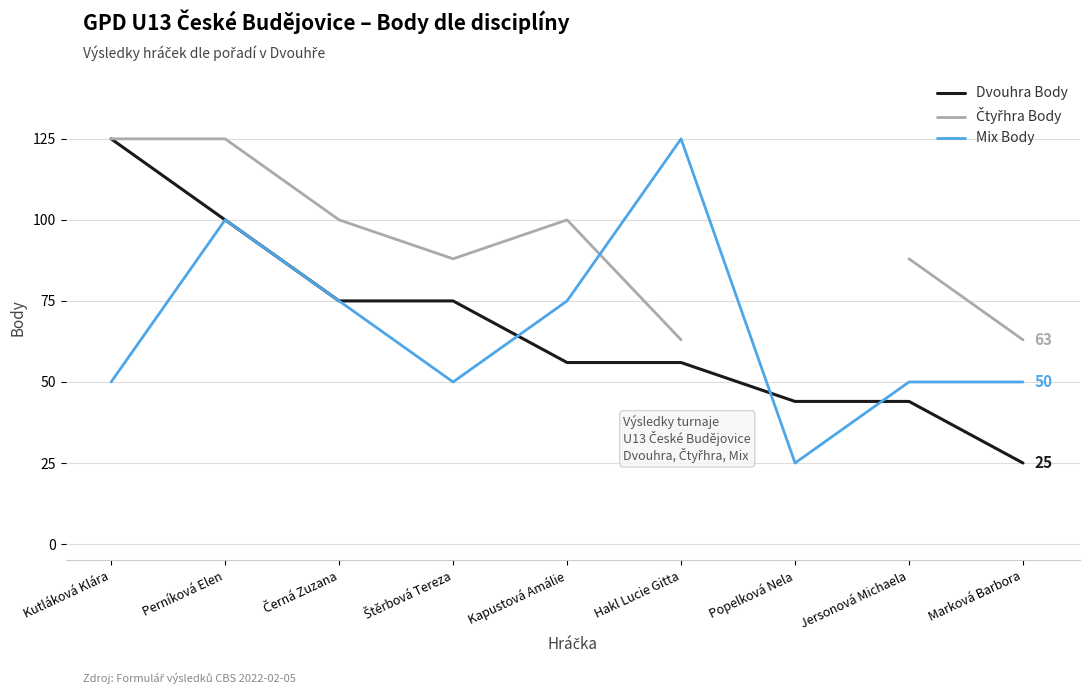

List the labels in order of Dvouhra Body value, smallest first.

Marková Barbora, Popelková Nela, Jersonová Michaela, Kapustová Amálie, Hakl Lucie Gitta, Černá Zuzana, Štěrbová Tereza, Perníková Elen, Kutláková Klára